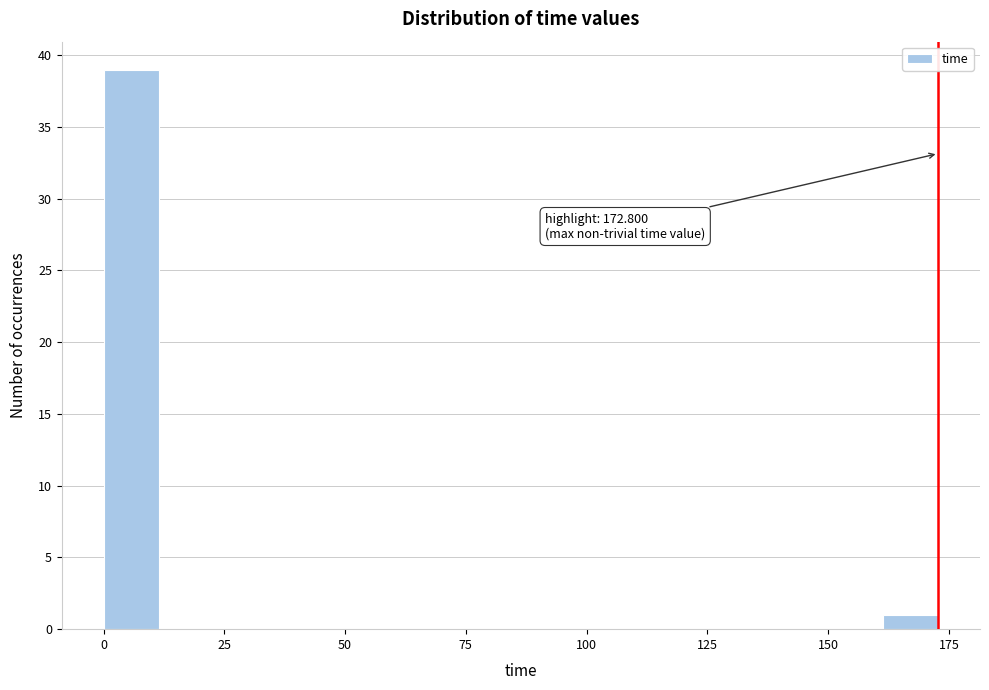

Read against the x-axis, roughly where is the centre of the tallest bar?

5